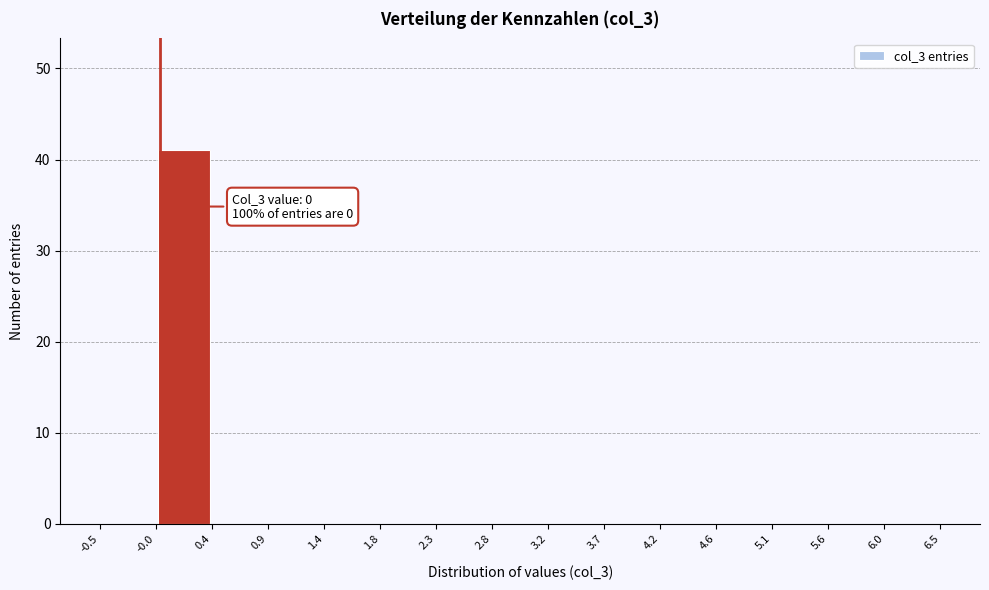

Over which range of the x-axis is the bar tallest?

-0.0 to 0.4